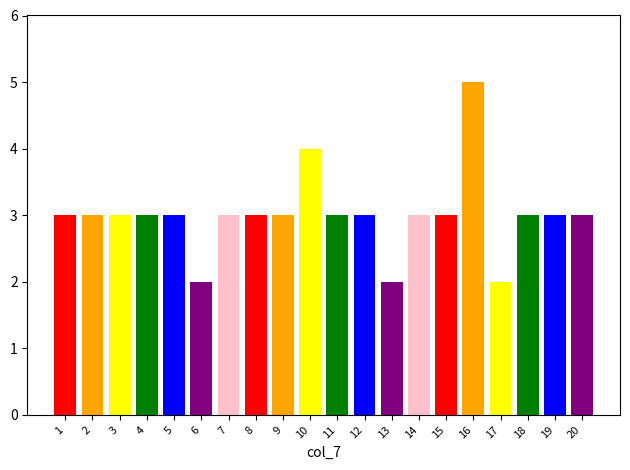

What is the sum of the values at 5 and 9?

6